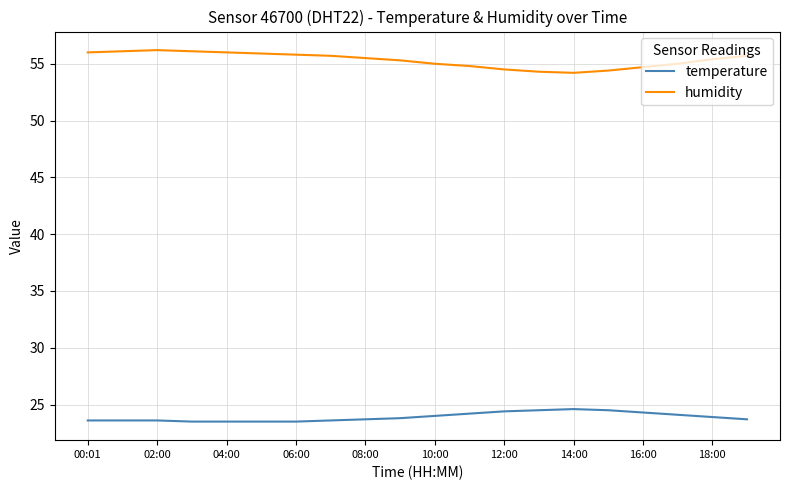

Rank the series by their maximum value, from lowest to highest.

temperature, humidity